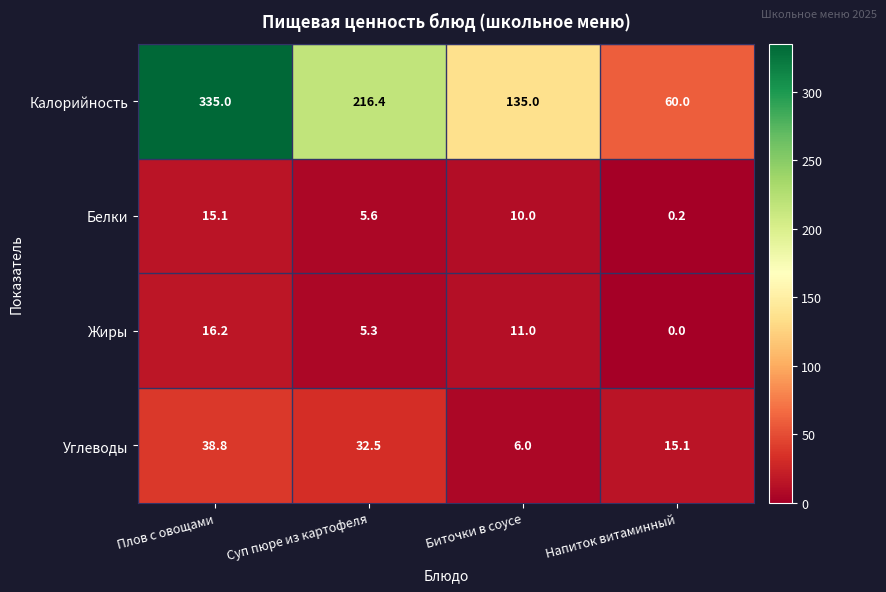

At how many categories does at least one series exceed 134?

3